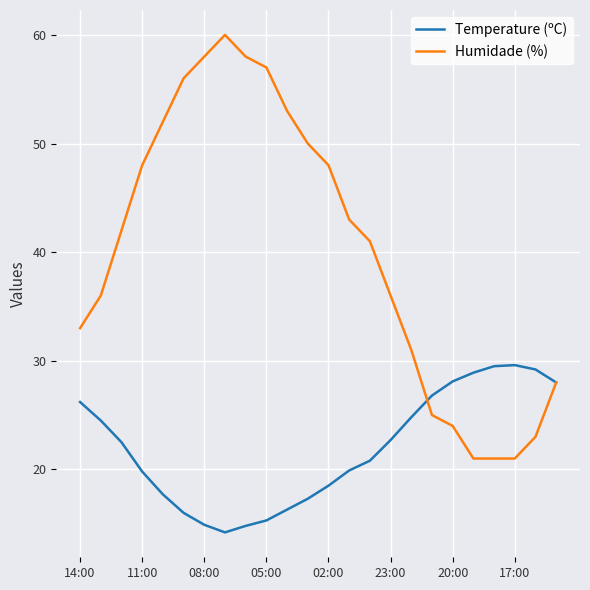

What is the smallest value displayed?

14.2